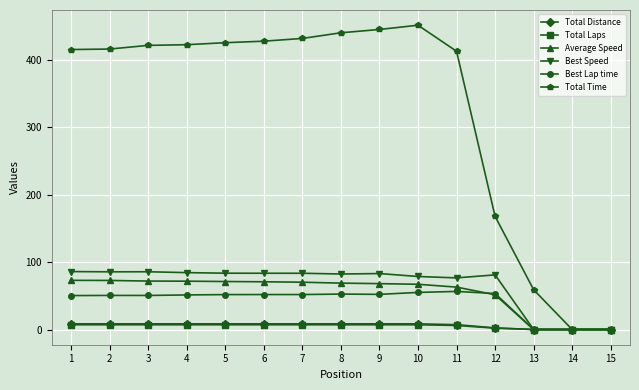

What is the maximum value shown in the chart?

451.0